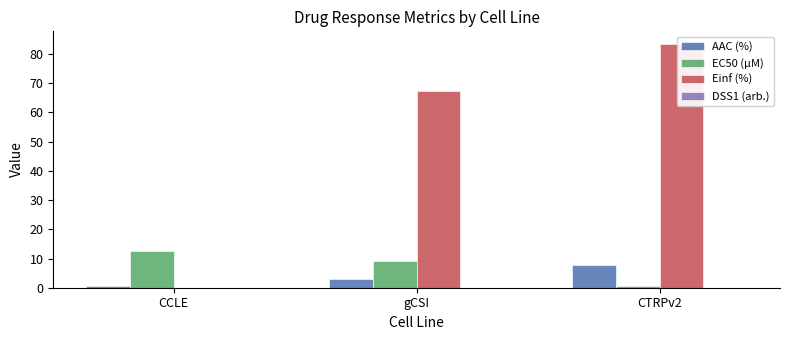

The DSS1 (arb.) series shows 0.0 at CCLE. True or false?

True